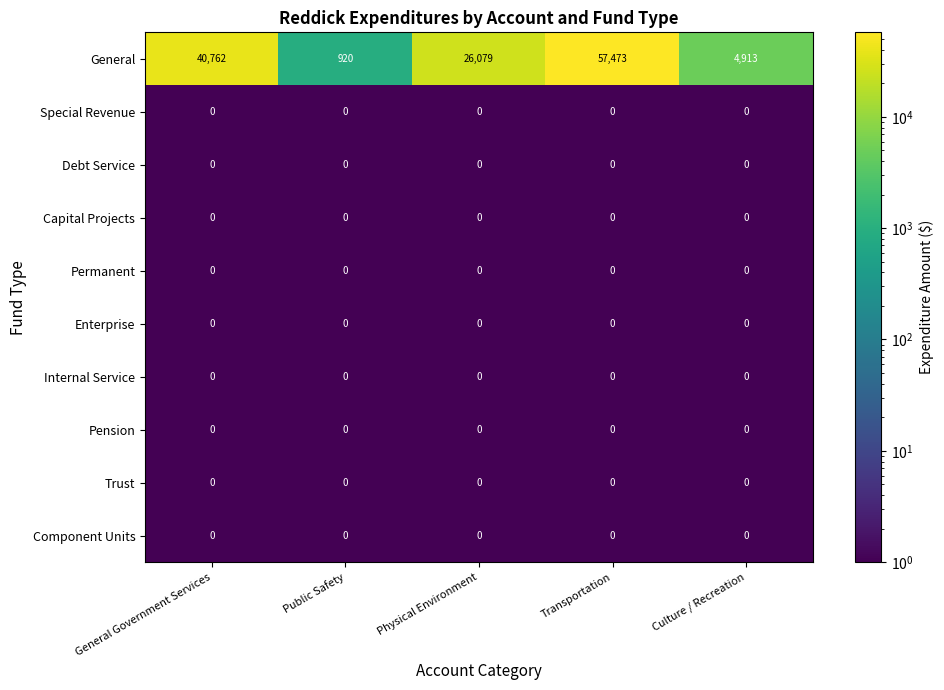

List the labels in order of General value, largest first.

Transportation, General Government Services, Physical Environment, Culture / Recreation, Public Safety